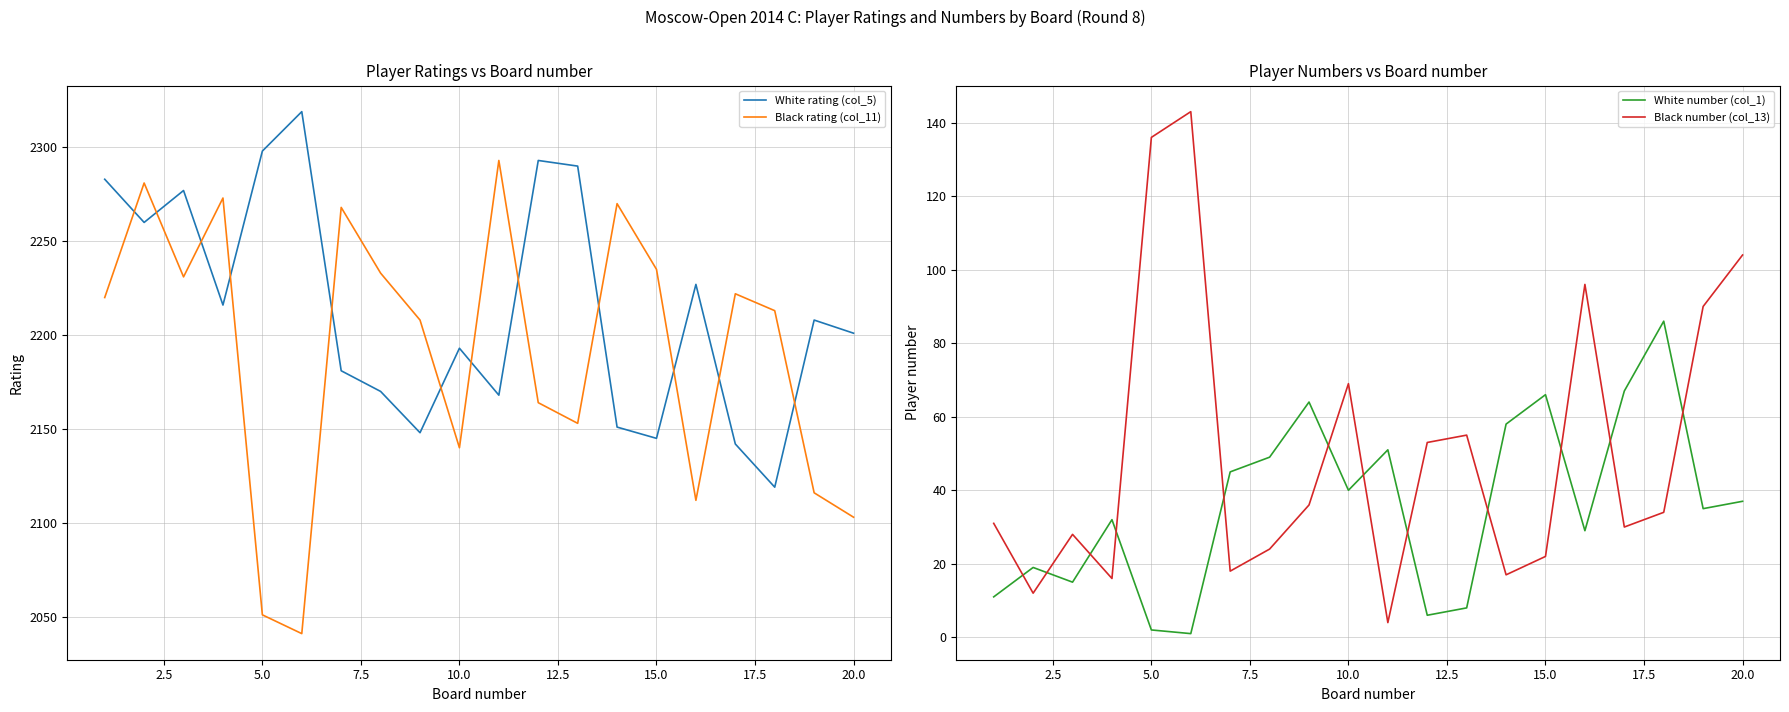

What are all the series names shown in the legend?

White rating (col_5), Black rating (col_11), White number (col_1), Black number (col_13)